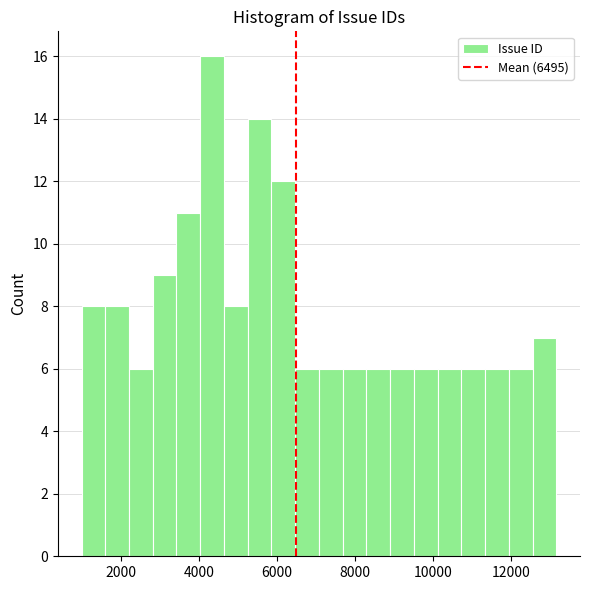

Around what value on the x-axis is the tallest bar? Give the approximate position of its centre, as read against the axis.

4400